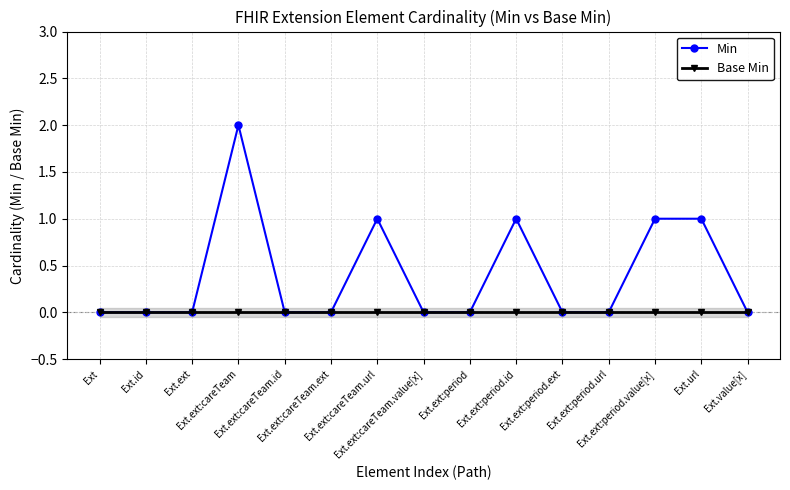

What is the difference between the second highest and minimum values in the Min series?

1